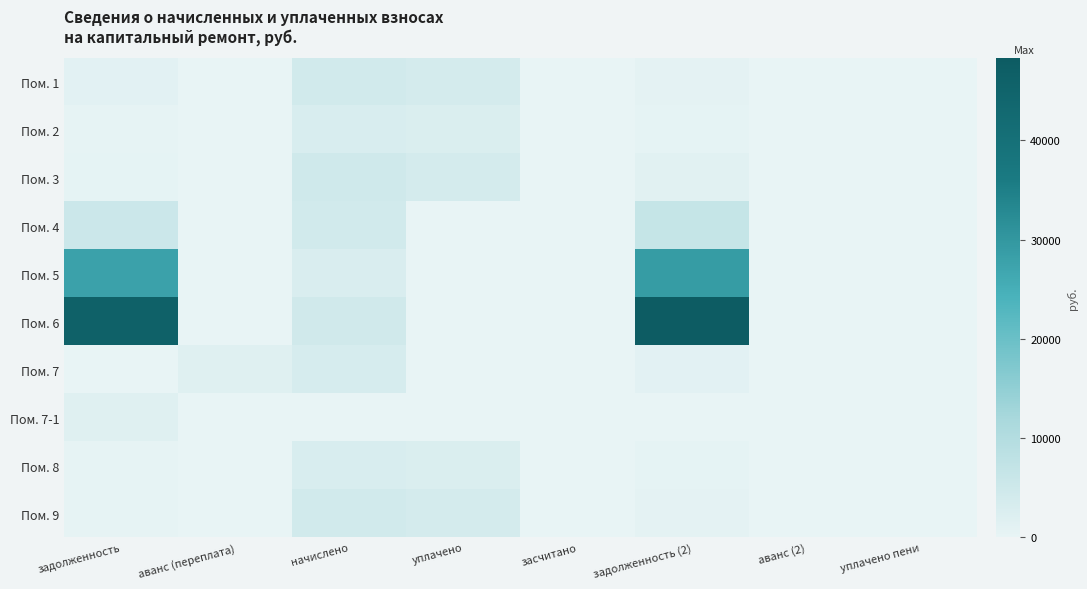

What is the difference between the highest and lowest values at начислено?

4542.4